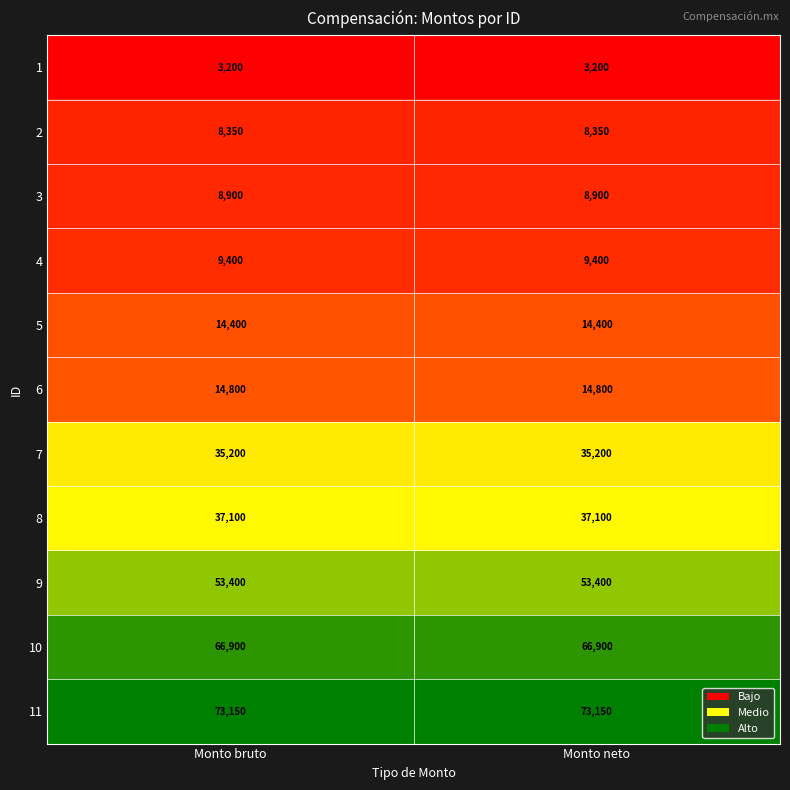

Is the value of 5 at Monto neto greater than the value of 11 at Monto bruto?

No